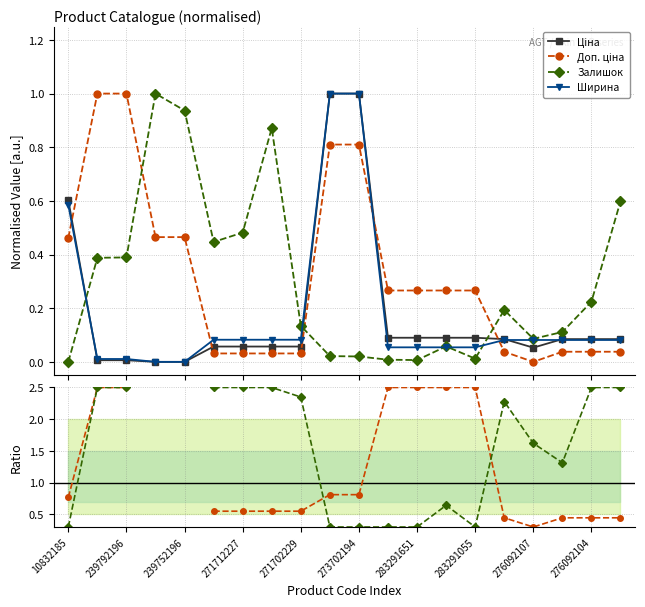

What is the highest value of the Ширина series?

1.0